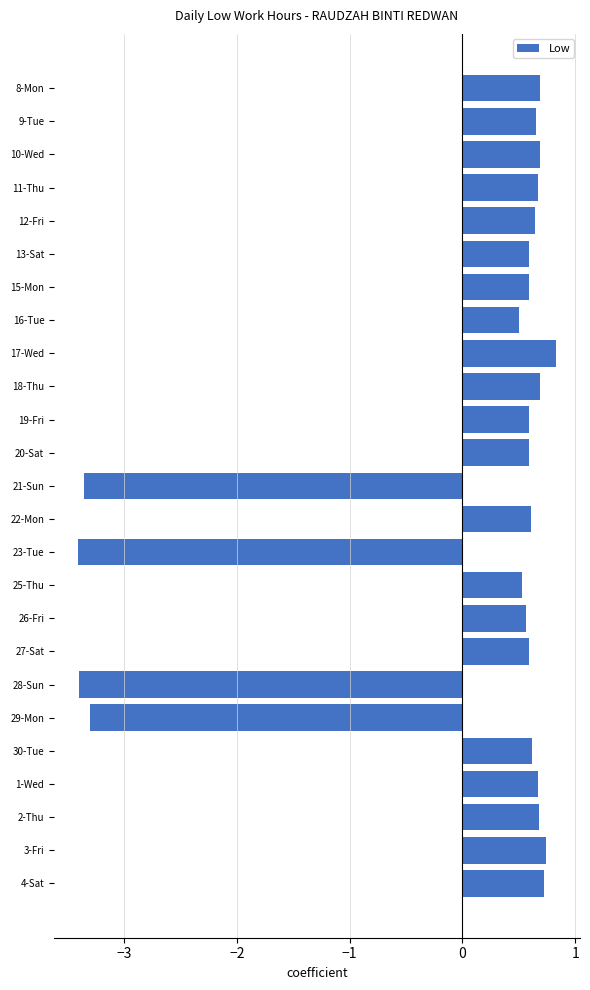

What is the maximum value shown in the chart?

0.8